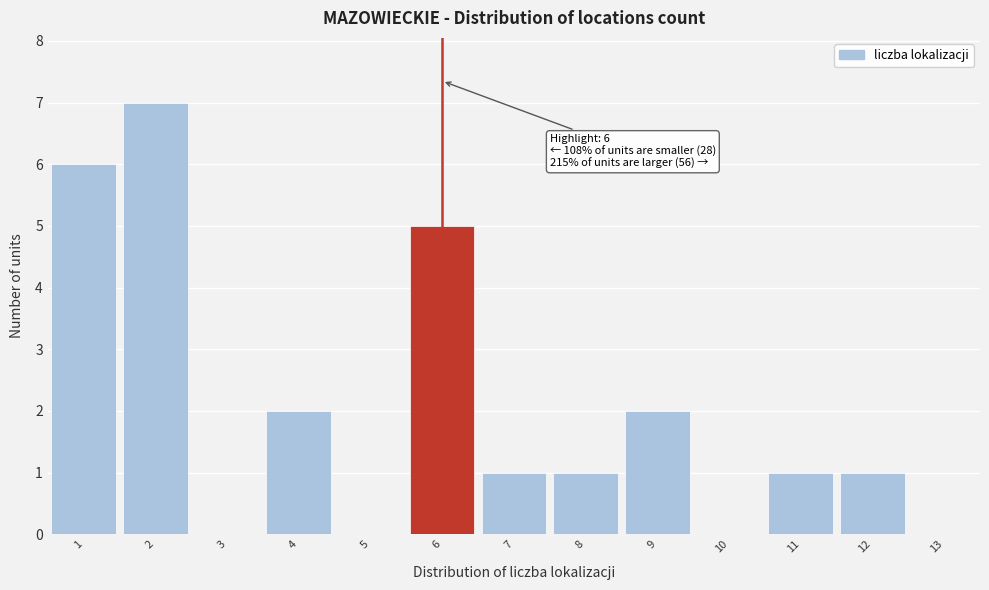

Which range on the x-axis has the tallest bar?

1.5 to 2.5